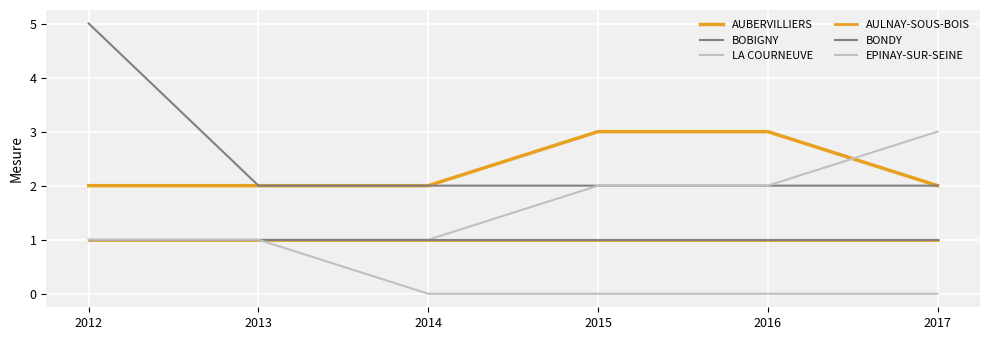

Does the chart display data point markers on the line(s)?

No